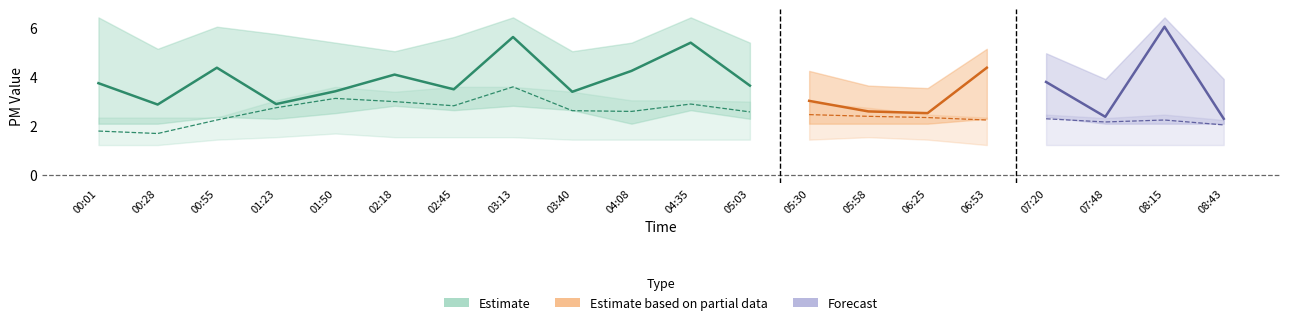

What is the label of the 4th point from the left?

01:23